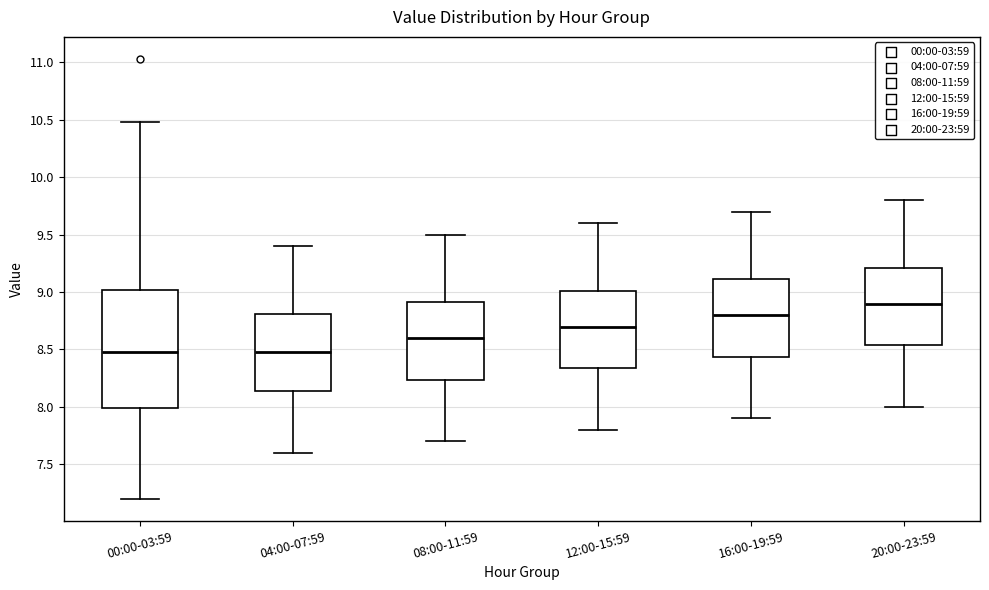

Reading left to right, read every box against the y-axis: the position of its median line, the range the box covers, and the ends of its whiskers. The values are not printed on the chart, so give them approximately, as read against the axis.

00:00-03:59: median 8.50, box 8.00 to 9.00, whiskers 7.20 to 10.50
04:00-07:59: median 8.50, box 8.15 to 8.80, whiskers 7.60 to 9.40
08:00-11:59: median 8.60, box 8.25 to 8.90, whiskers 7.70 to 9.50
12:00-15:59: median 8.70, box 8.35 to 9.00, whiskers 7.80 to 9.60
16:00-19:59: median 8.80, box 8.45 to 9.10, whiskers 7.90 to 9.70
20:00-23:59: median 8.90, box 8.55 to 9.20, whiskers 8.00 to 9.80